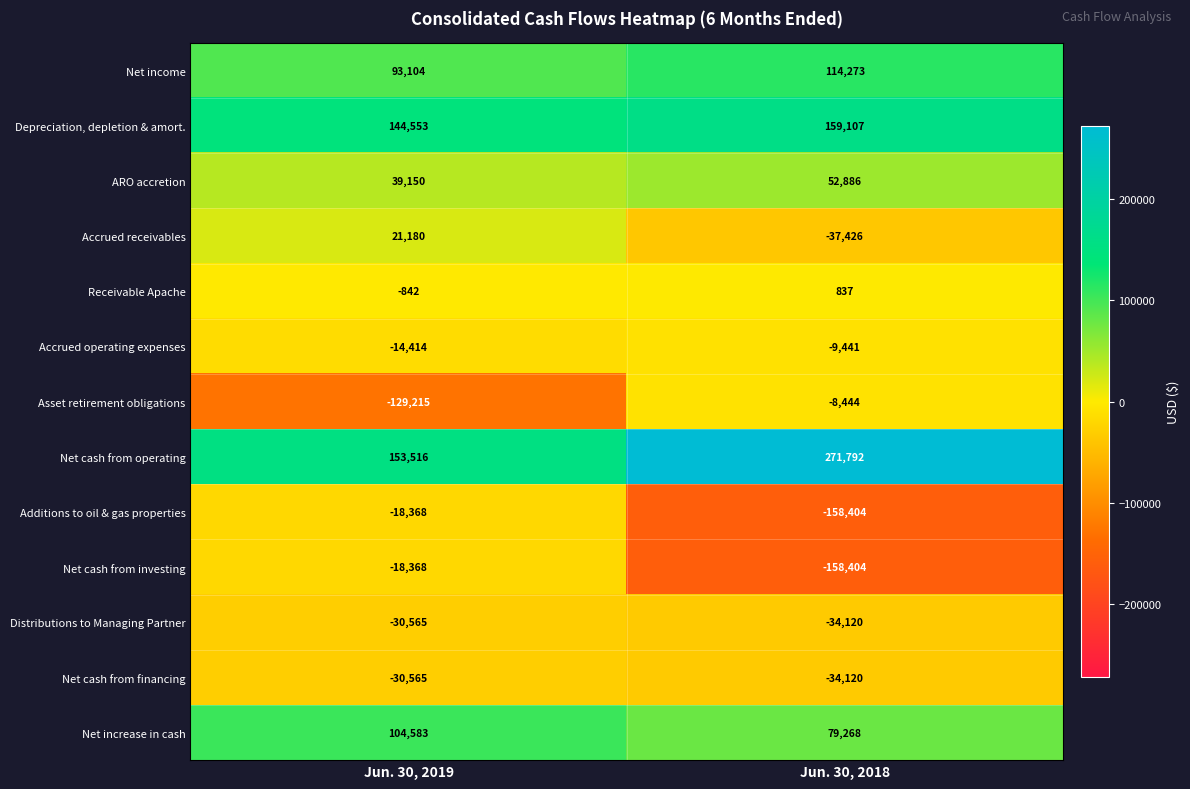

At which label is Net income closest to 103688?

Jun. 30, 2019